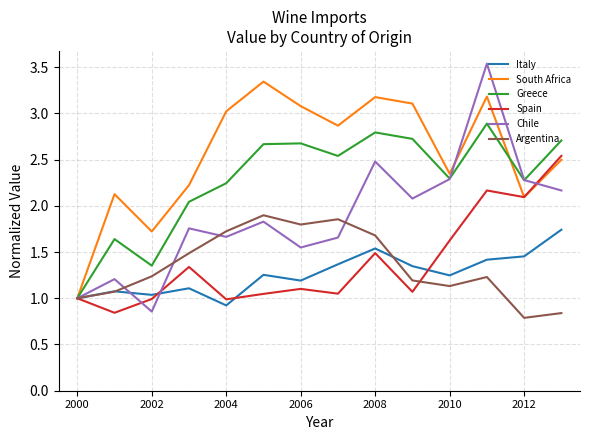

Which series has the largest total across all categories?

South Africa